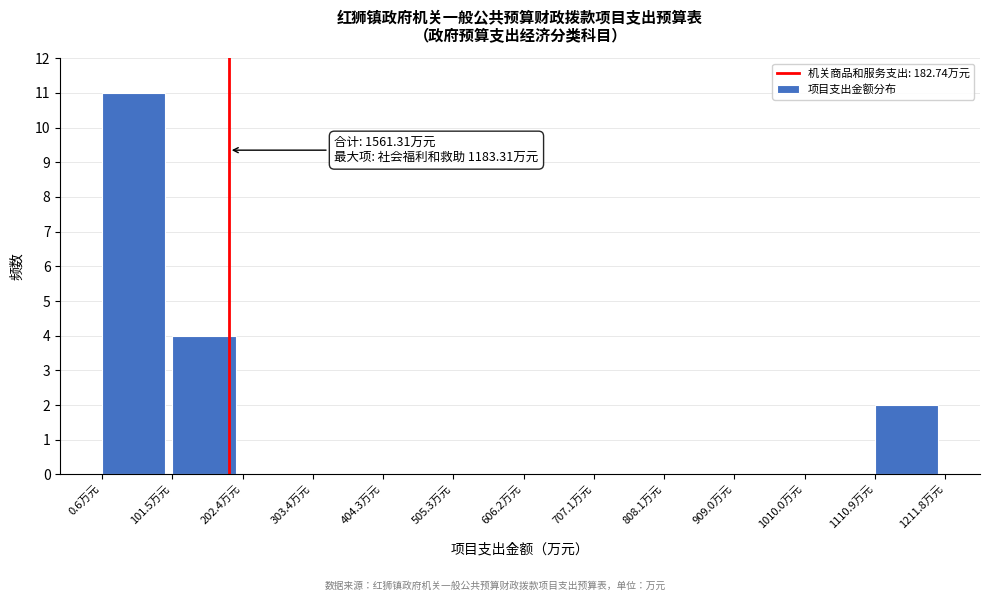

Over which range of the x-axis is the bar tallest?

0 to 100